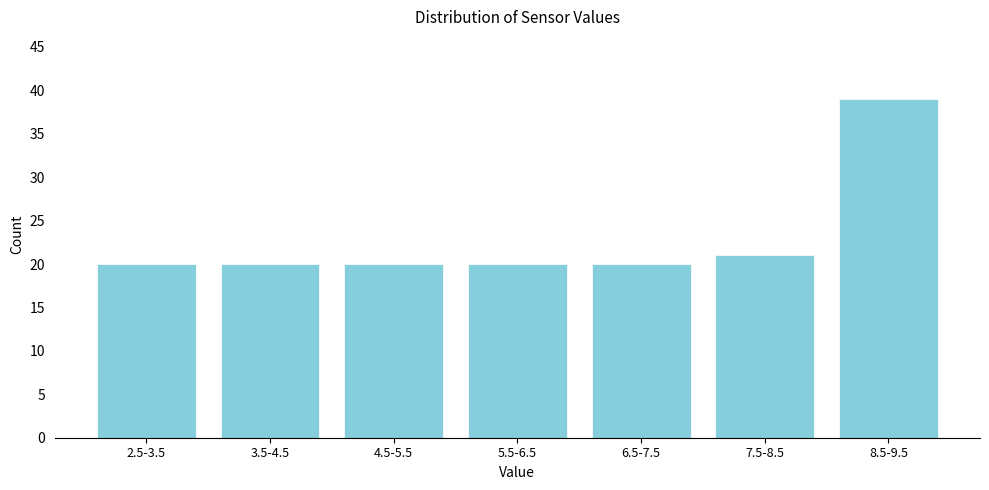

Reading left to right, what are all the values shown in this chart?

20	20	20	20	20	21	39